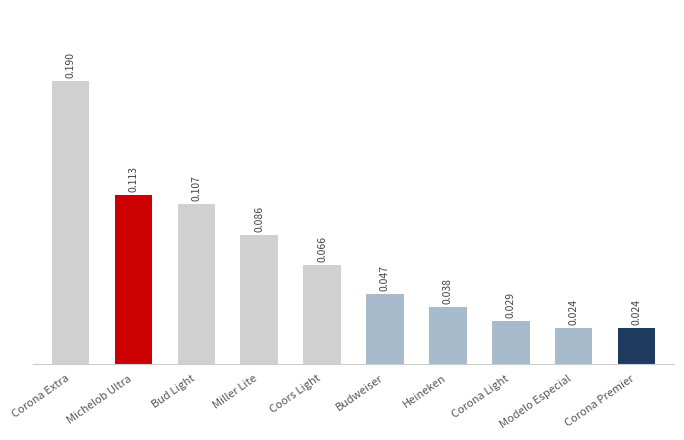

Which has a higher value, Modelo Especial or Corona Extra?

Corona Extra